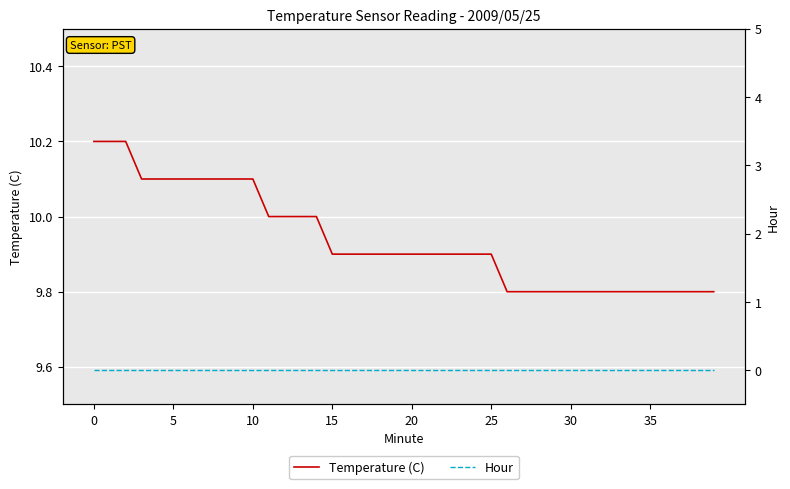

What is the minimum value for Temperature (C)?

9.8